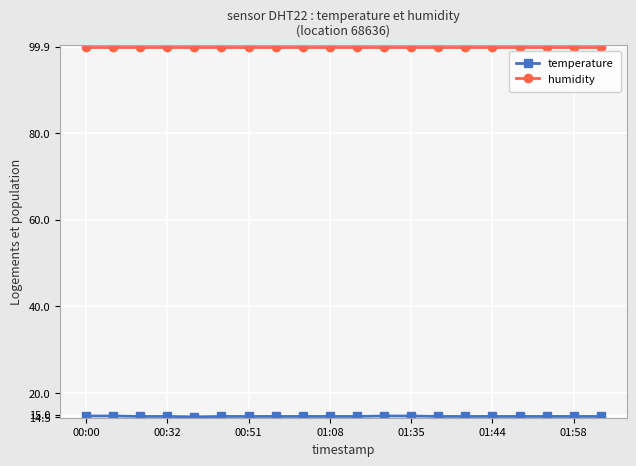

What is the sum of all humidity values?

1998.0